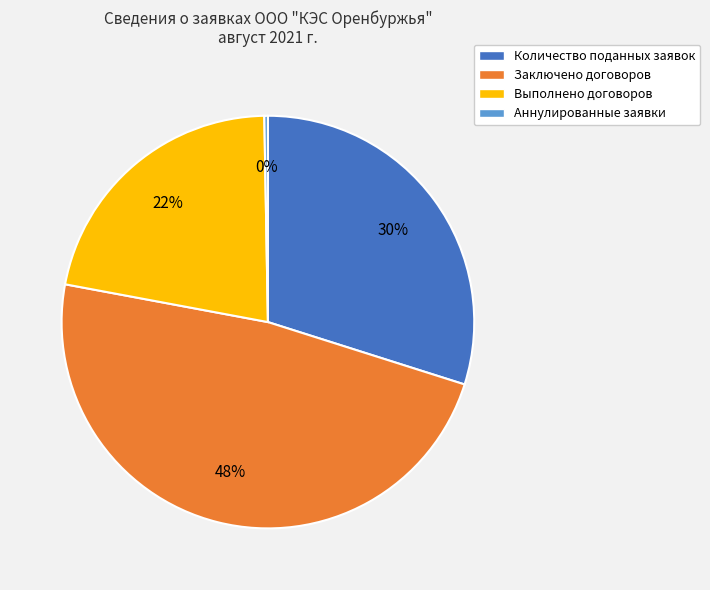

Does any single category account for the majority?

No